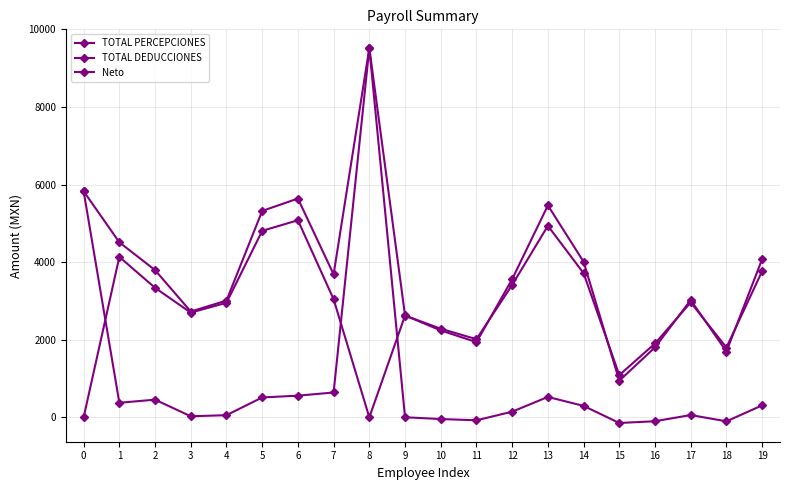

Rank the categories by Neto value from highest to lowest.

6, 13, 5, 1, 19, 14, 12, 2, 7, 17, 4, 3, 9, 10, 11, 16, 18, 15, 0, 8